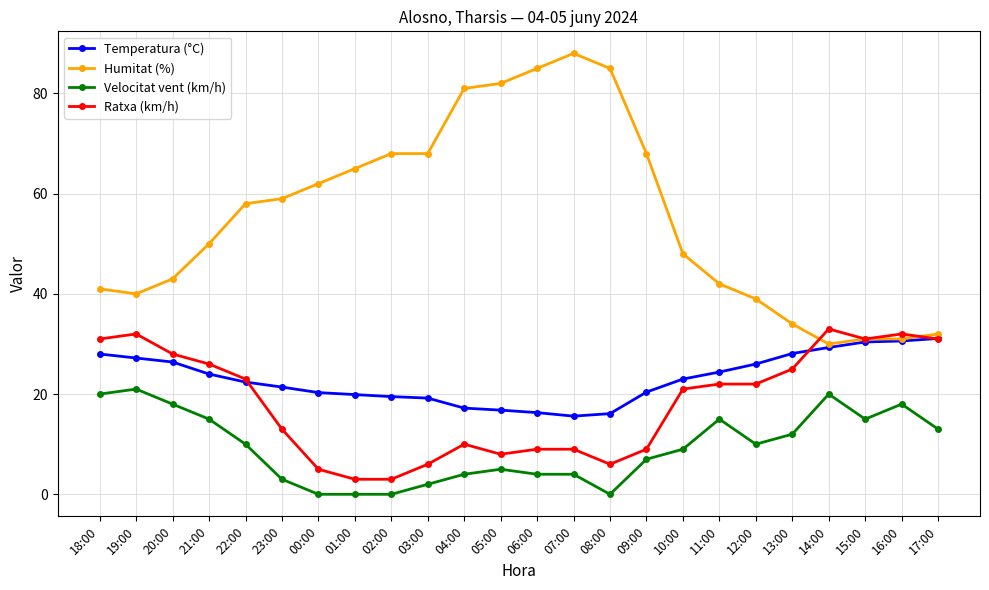

At how many categories does at least one series exceed 83?

3